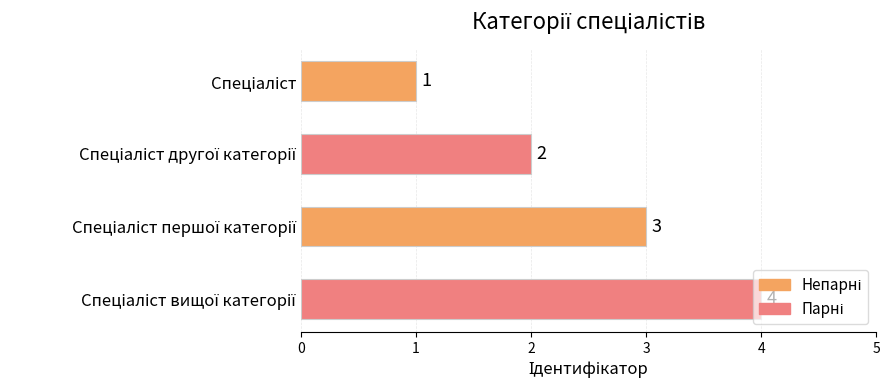

What is the value of the 3rd bar from the top?

3